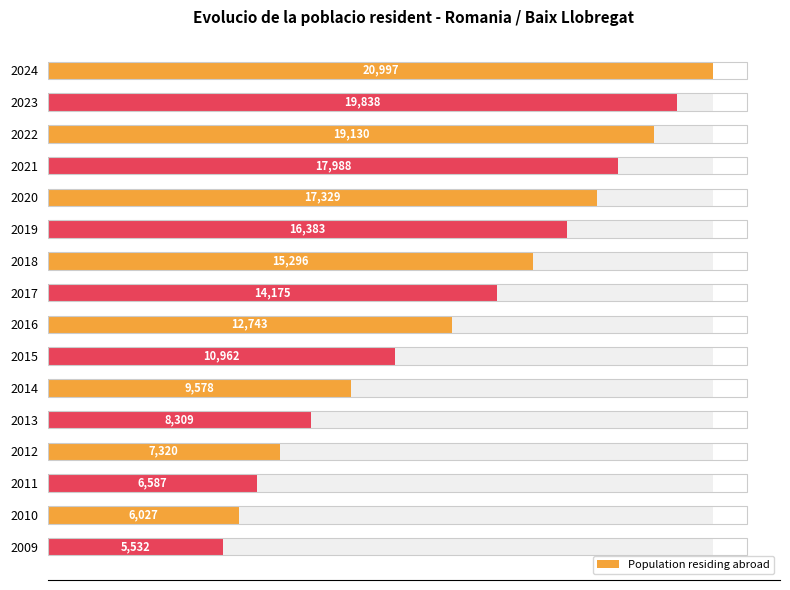

What is the change in value from 2018 to 2015?

-4334